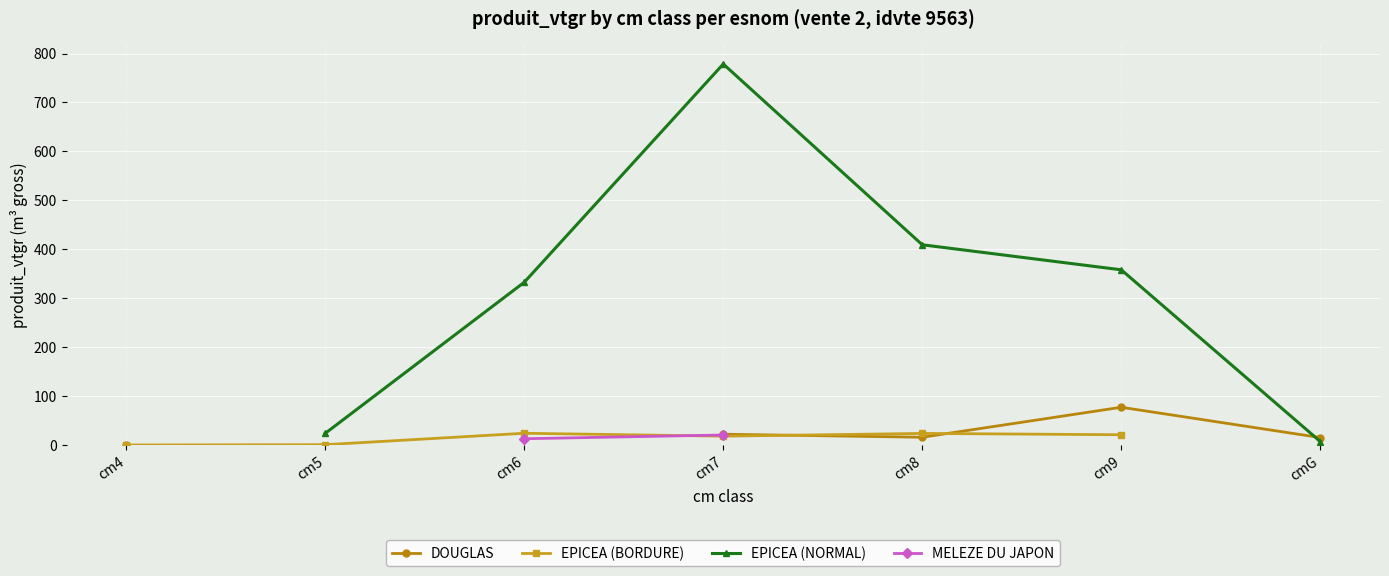

How many data points in MELEZE DU JAPON are above 21?

1